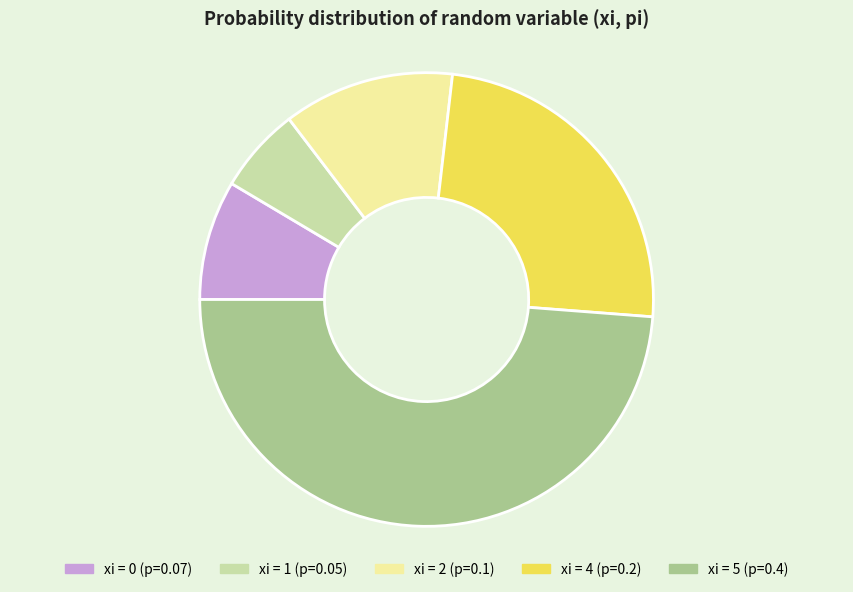

Does any single category account for the majority?

No